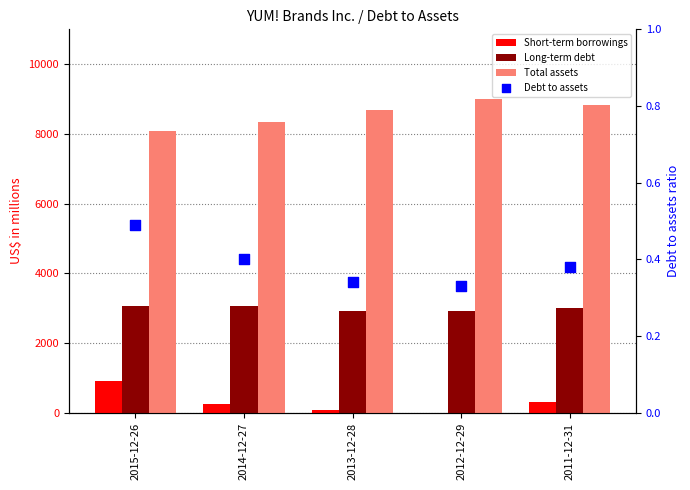

Is the value of Total assets at 2013-12-28 greater than the value of Short-term borrowings at 2015-12-26?

Yes